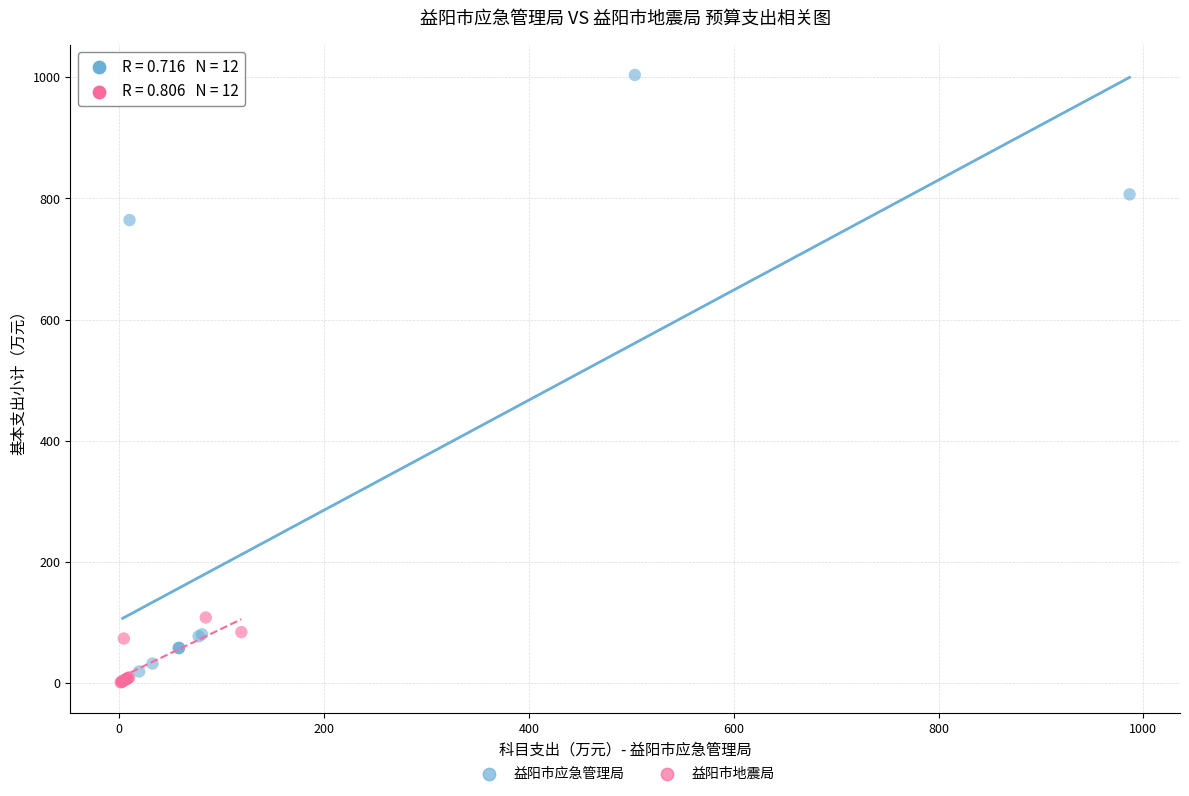

Which series reaches the maximum Y coordinate?

益阳市应急管理局